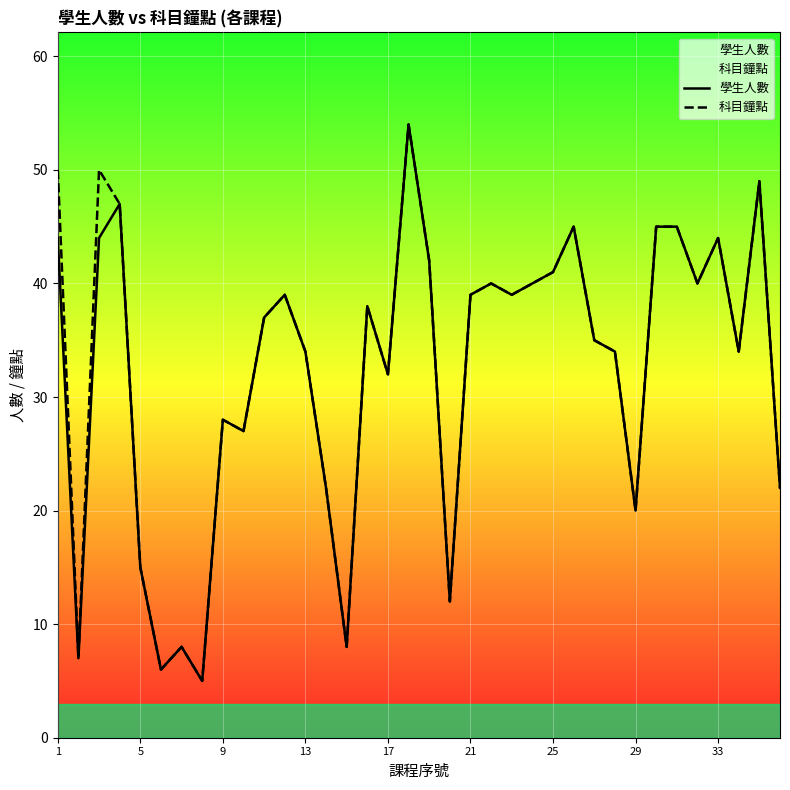

At which label does 科目鐘點 first exceed 38?

1